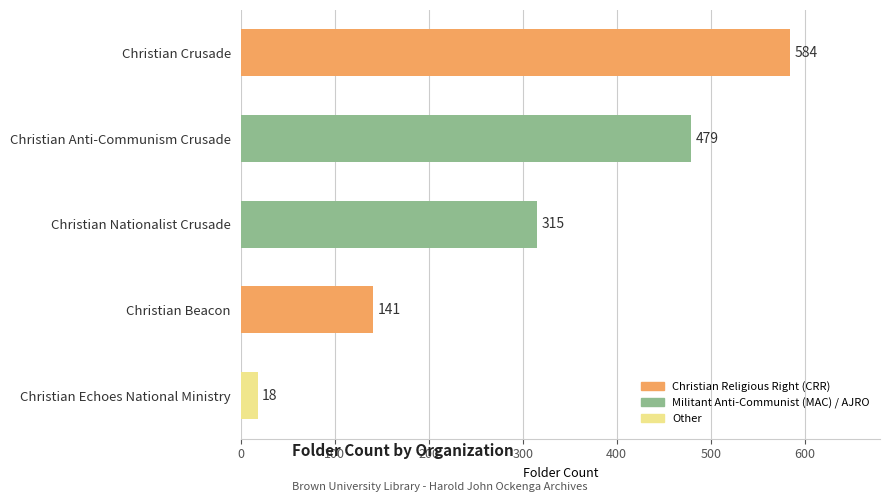

Which category has the highest value across all series?

Christian Crusade